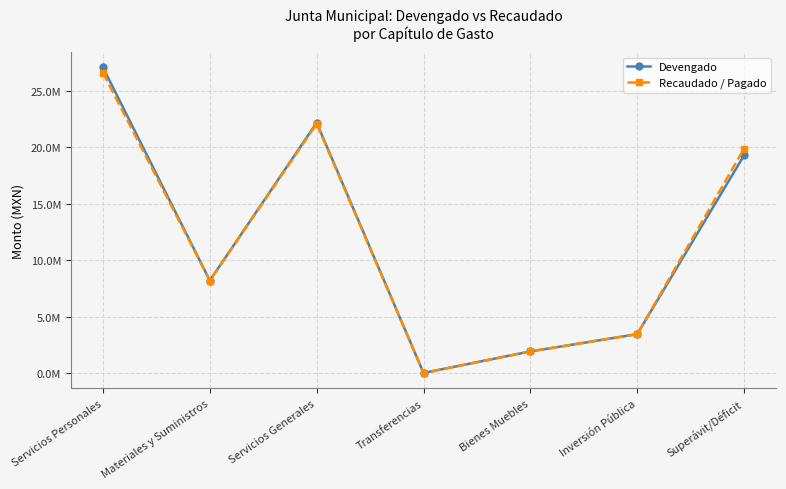

The value of Devengado at Inversión Pública is 1786297.7. True or false?

False